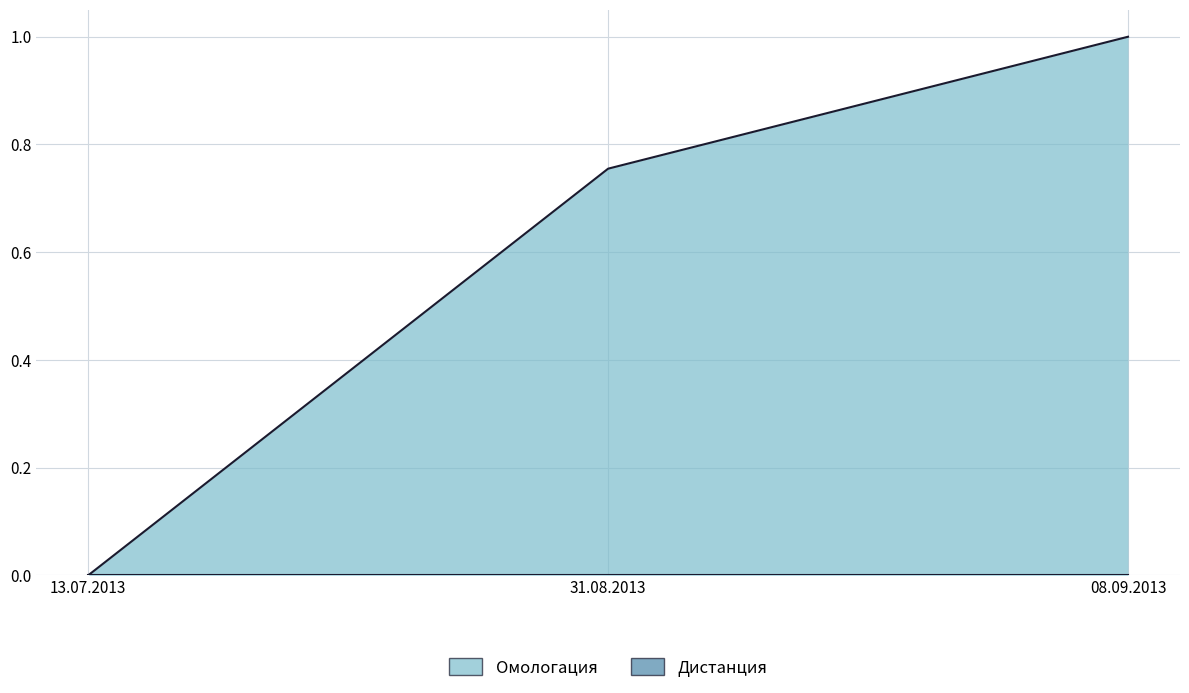

What is the greatest value displayed?

1.0